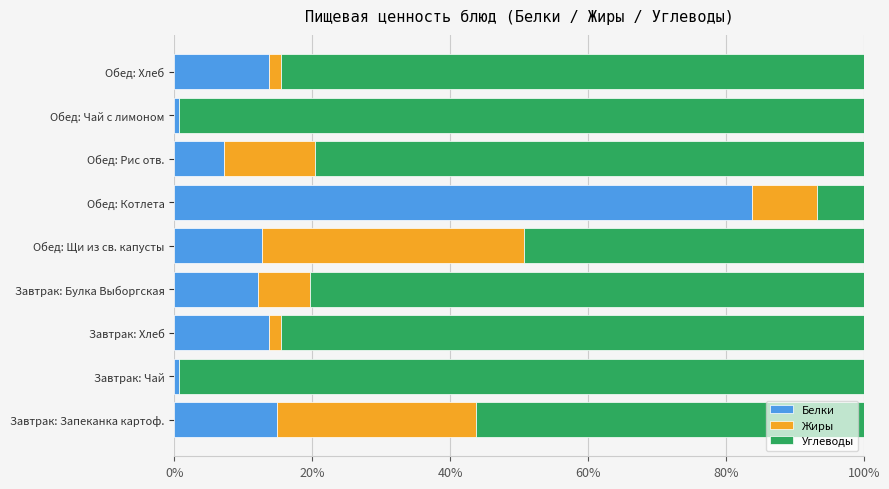

Where is Белки nearest to the value 42?

Завтрак: Запеканка картоф.